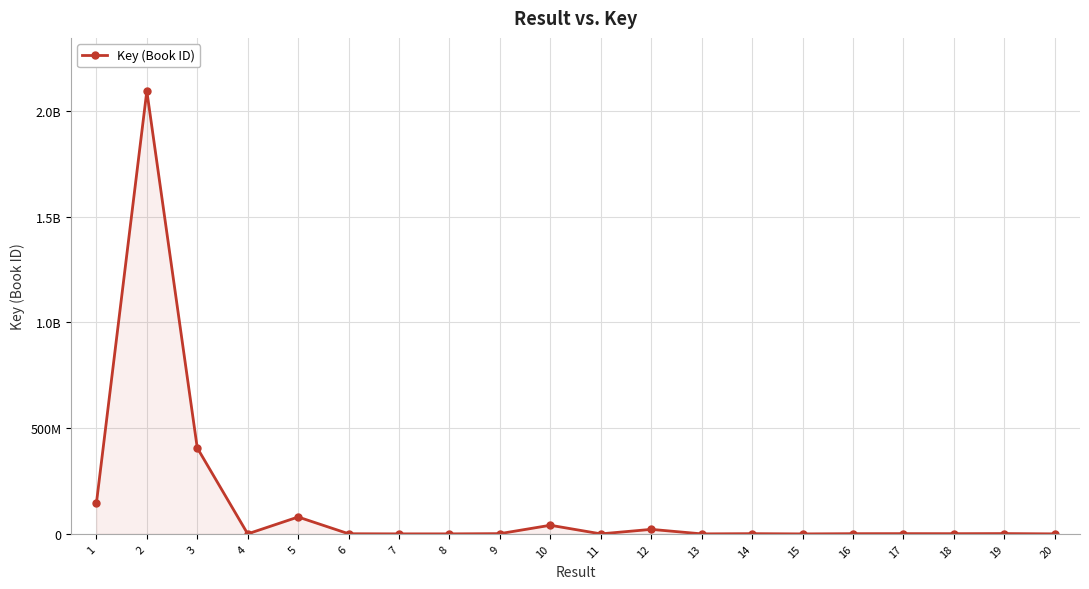

Which has a higher value, 8 or 19?

19